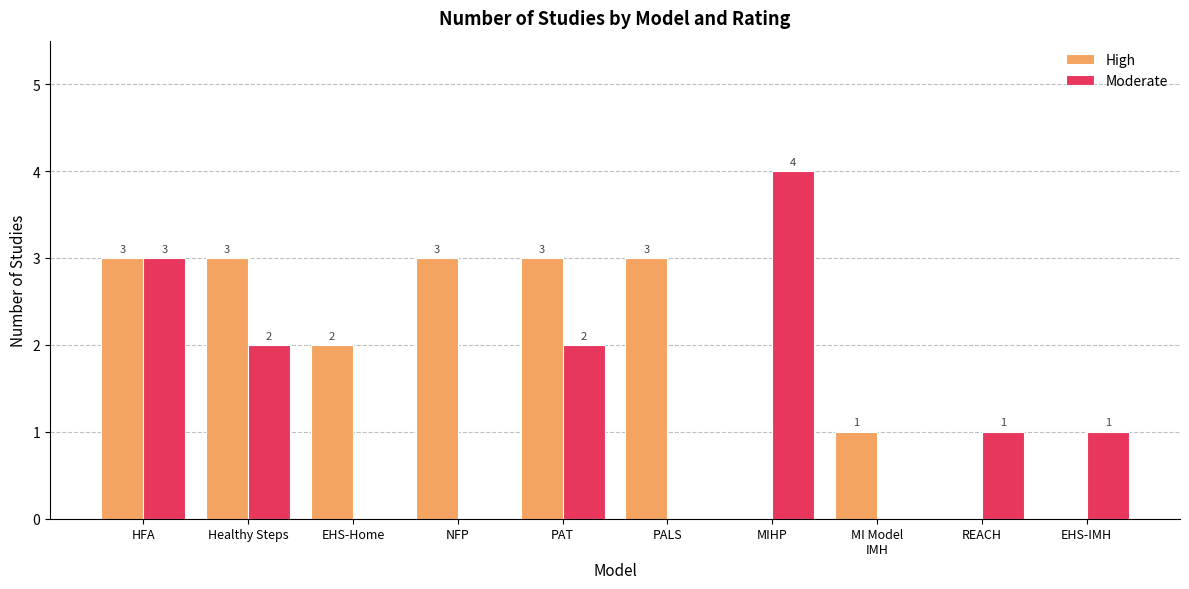

At which label does Moderate first exceed 1?

HFA